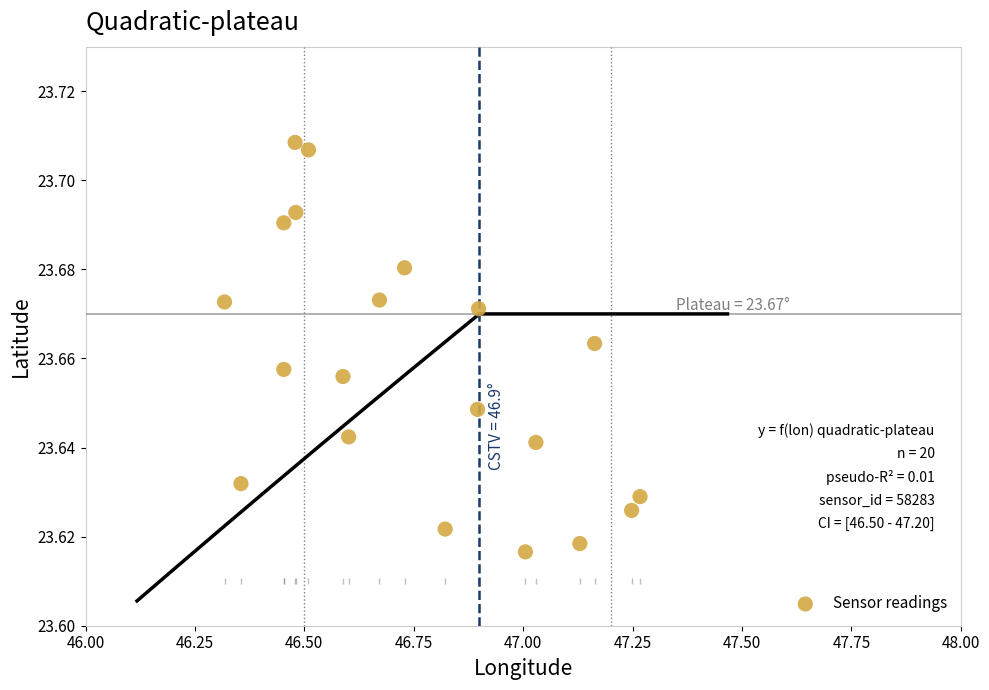

What is the range of X values (max minus min)?

0.9